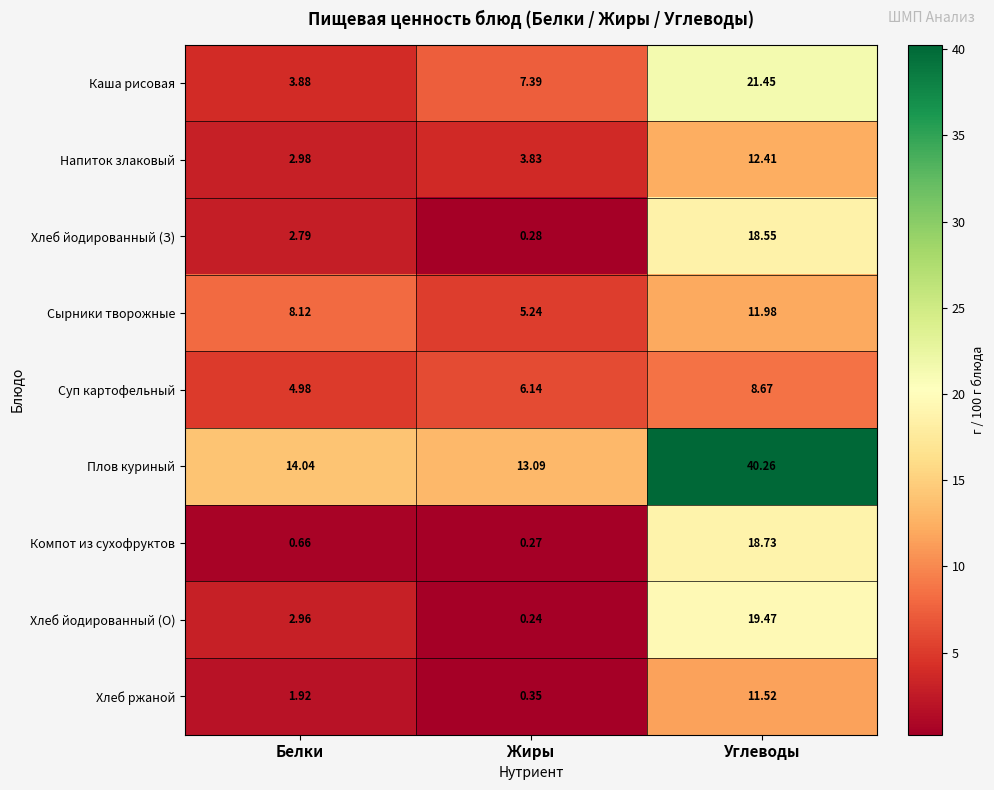

What is the total value across all series at Жиры?

36.8